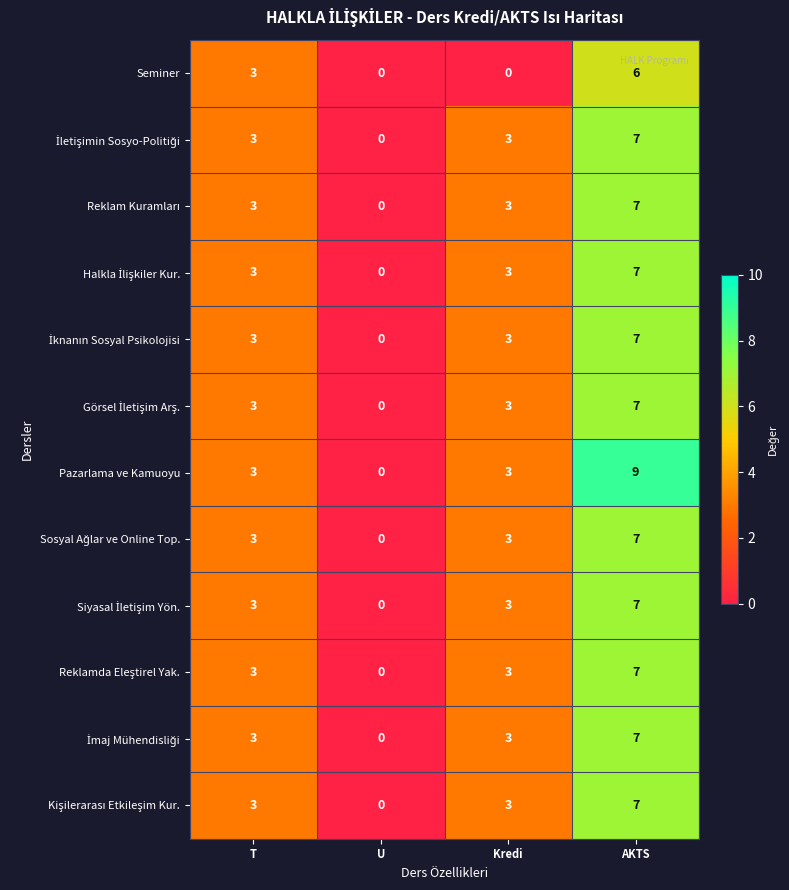

At which category is the sum across all series the highest?

AKTS